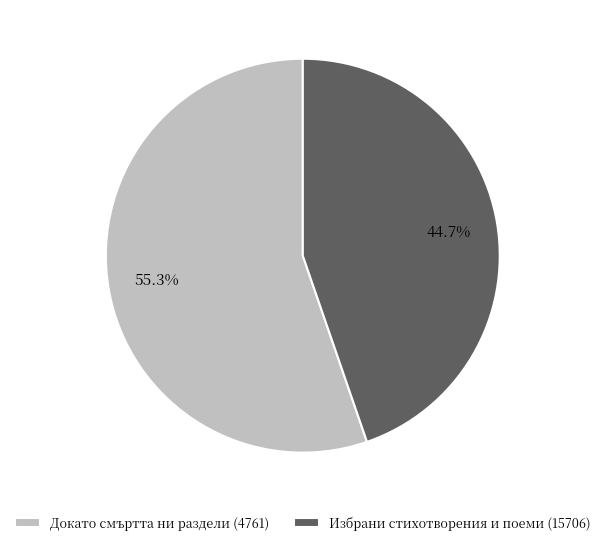

What percentage is NOT represented by Докато смъртта ни раздели (4761)?

44.7%